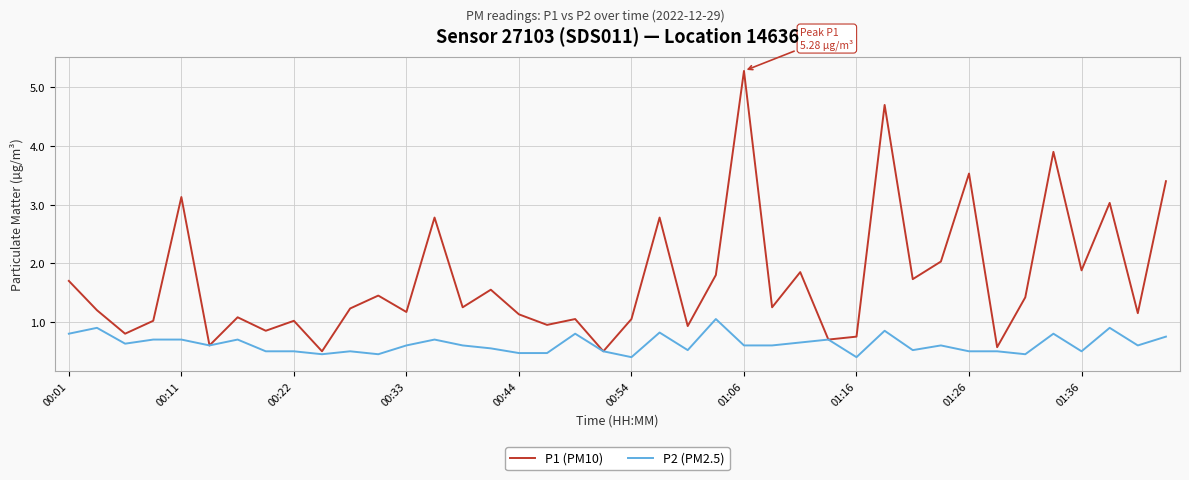

Which series has the widest spread of values?

P1 (PM10)